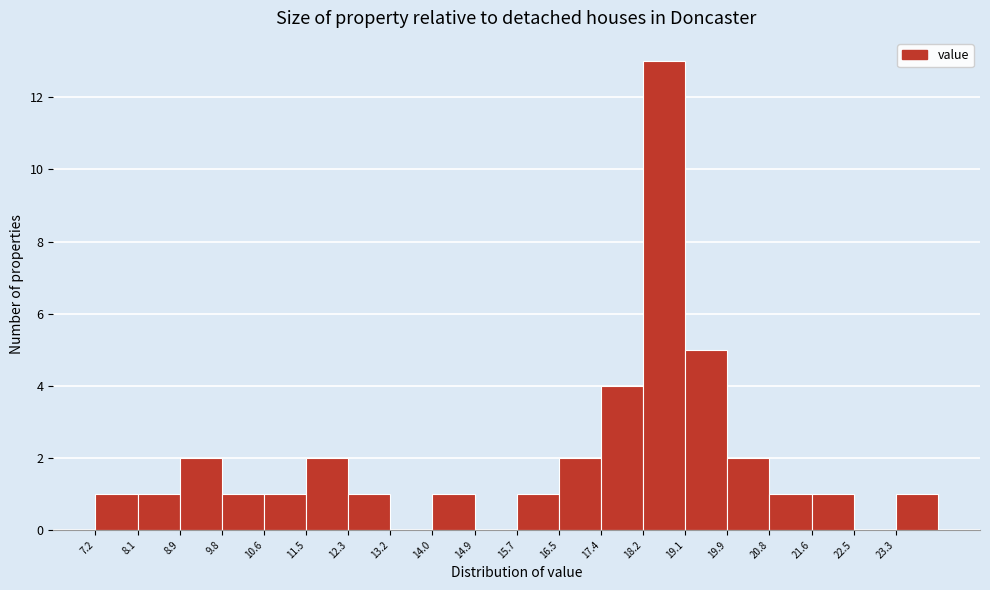

Which range on the x-axis has the tallest bar?

18.2 to 19.1